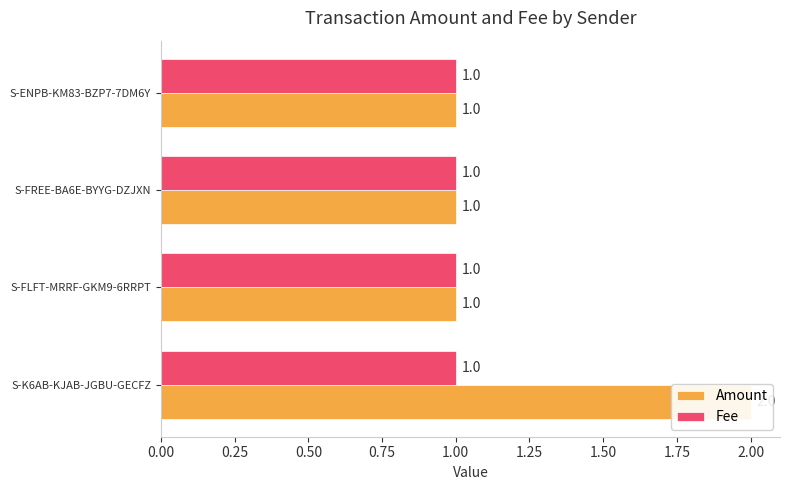

The Fee series shows 0.1 at 0.75. True or false?

False